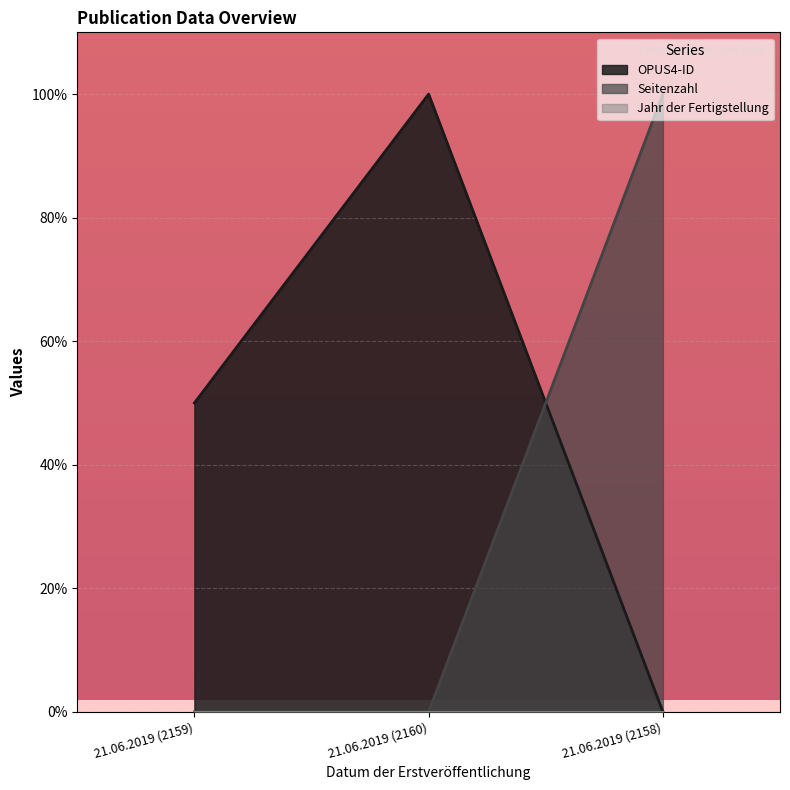

Reading left to right, list all the values displayed in this chart.

OPUS4-ID: 50	100	0
Seitenzahl: 0	0	100